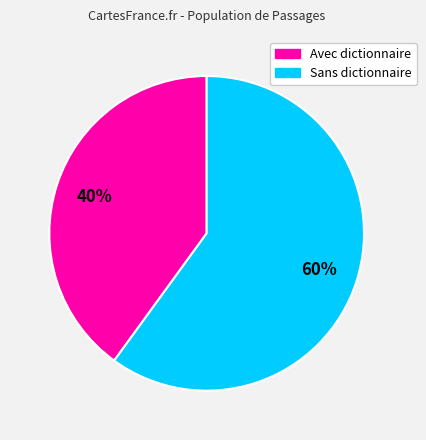

Is there a majority slice in this chart?

Yes